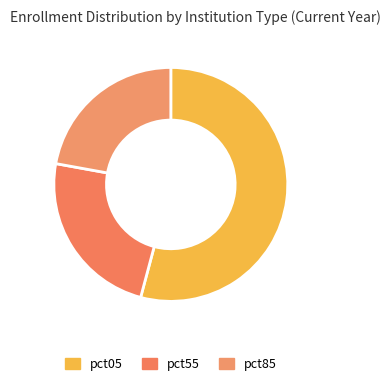

Rank the categories by value from lowest to highest.

pct85, pct55, pct05